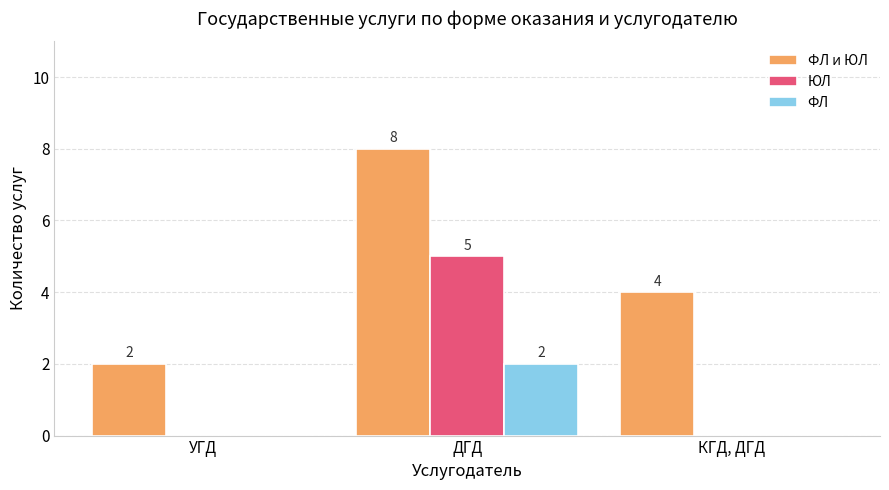

Which series changed the most between УГД and ДГД?

ФЛ и ЮЛ